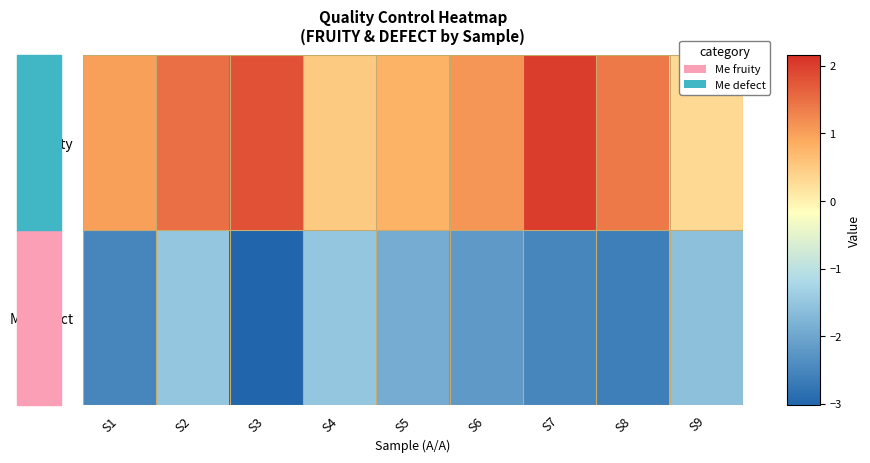

What is the spread (max minus min) of values at S6?

3.3